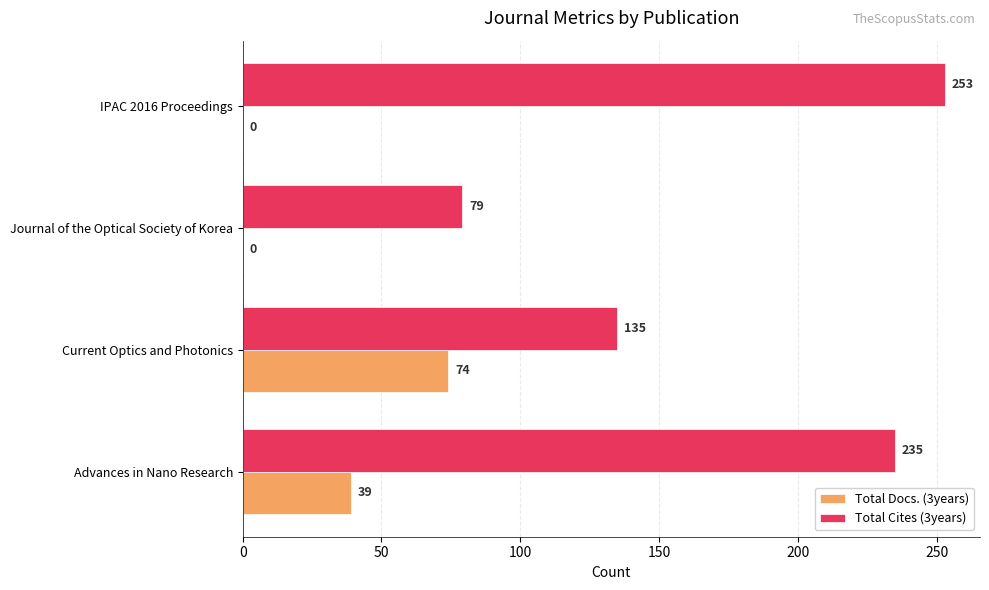

At which category is the sum across all series the highest?

Advances in Nano Research